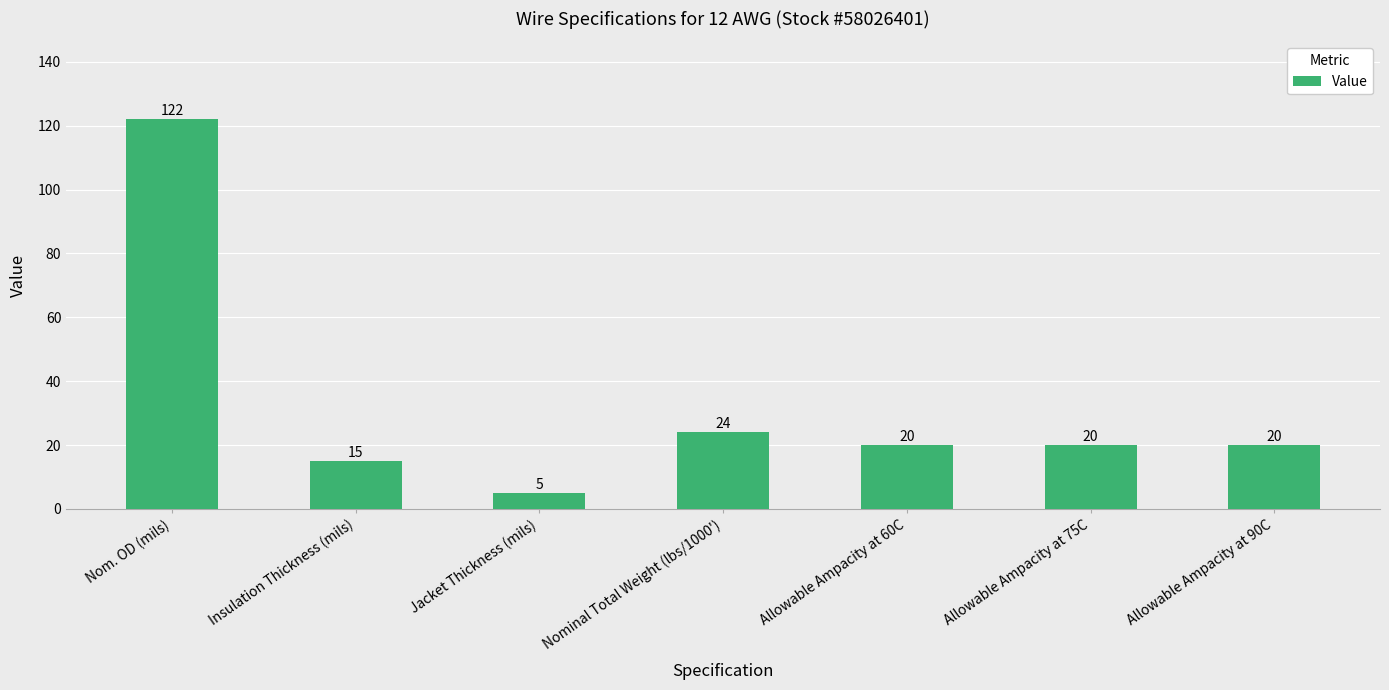

The value at Nom. OD (mils) is 51. True or false?

False